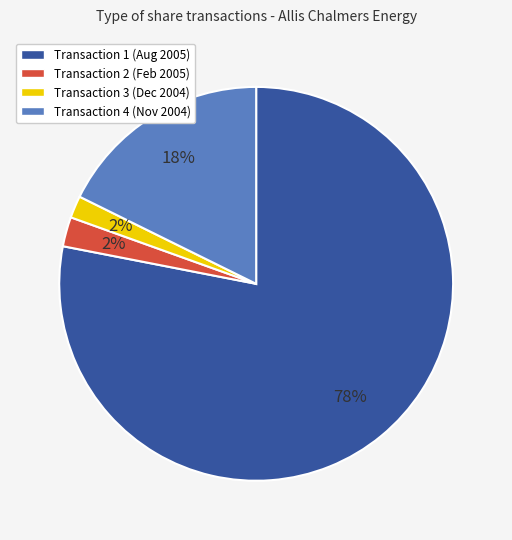

Is there any slice that represents more than half of the pie?

Yes